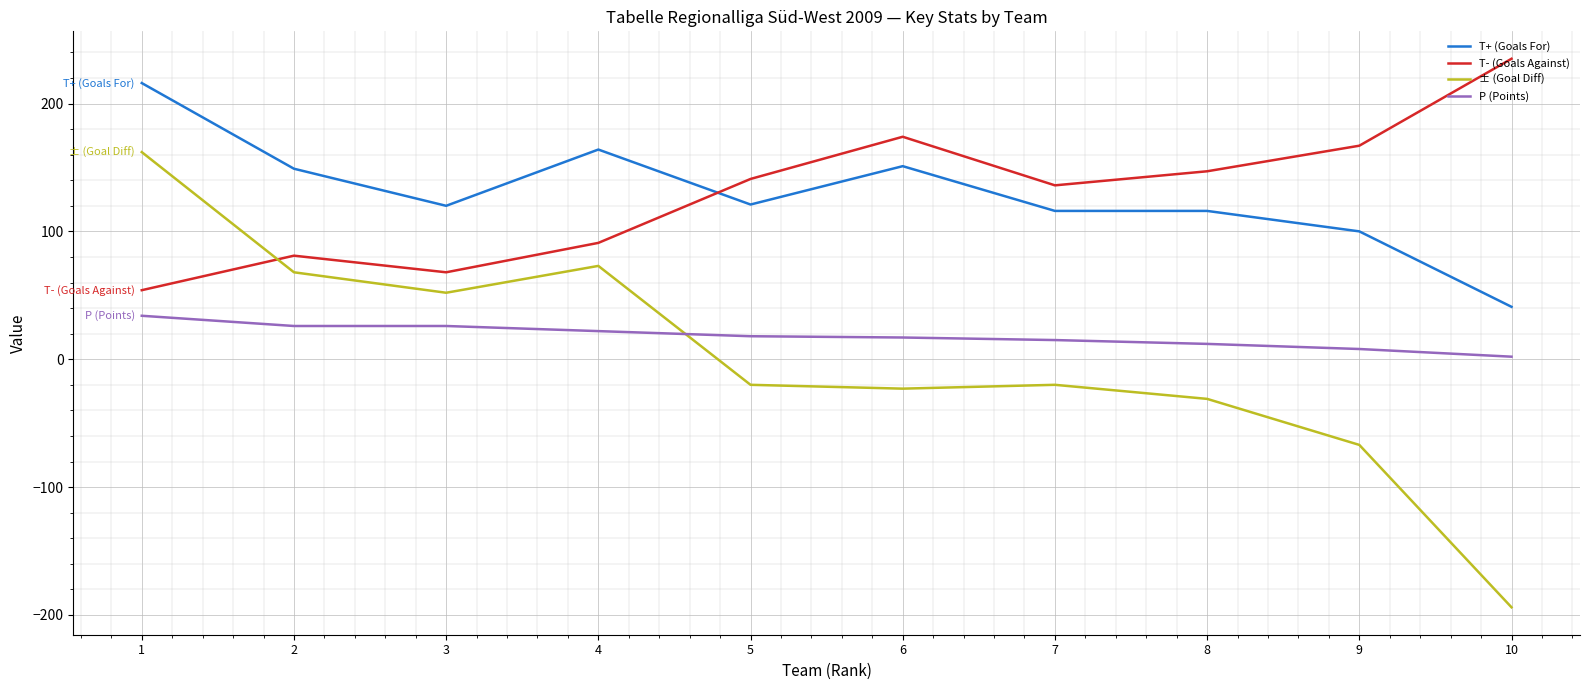

What is the difference between the maximum and minimum values in the P (Points) series?

32